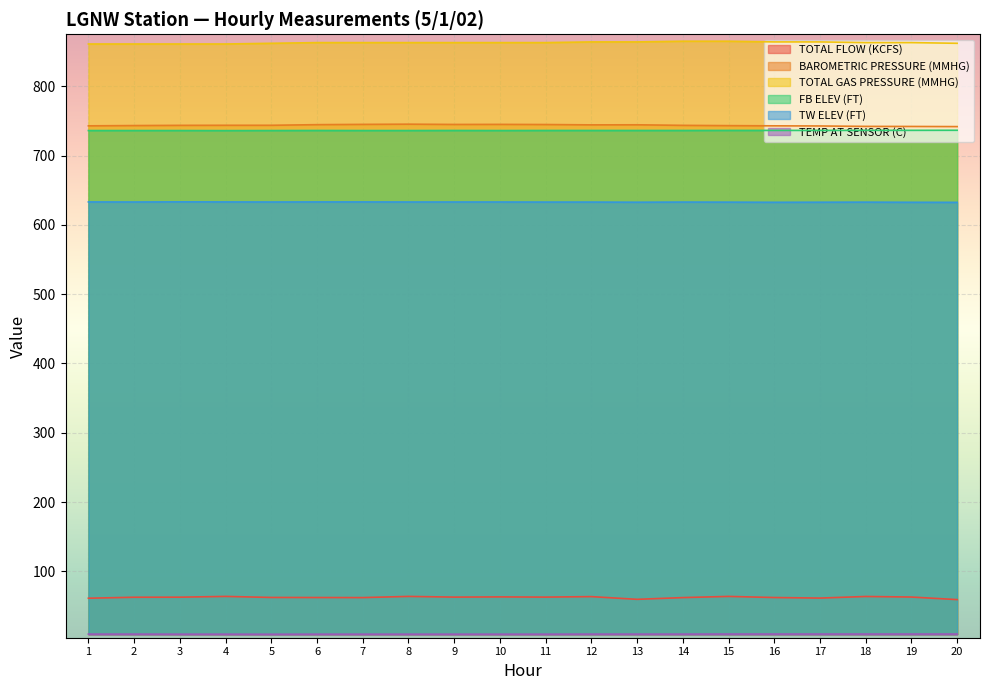

Which has a higher value, 5 or 16?

5